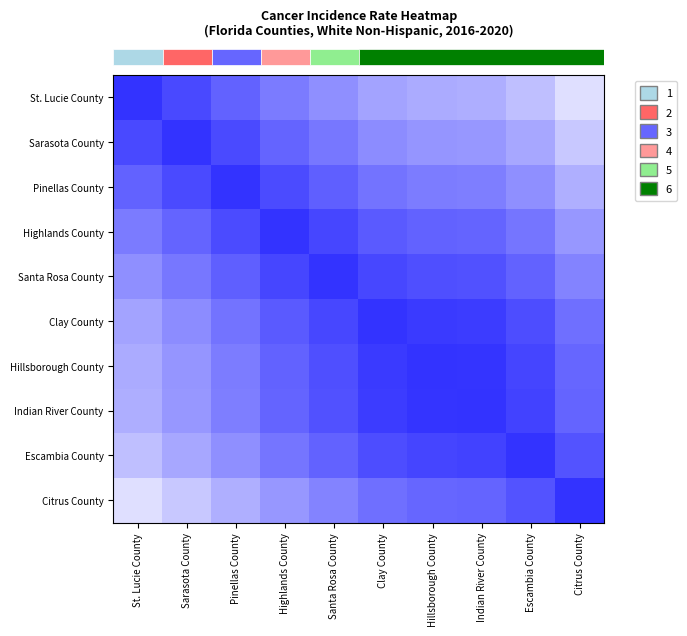

What is the spread (max minus min) of values at Pinellas County?

0.6